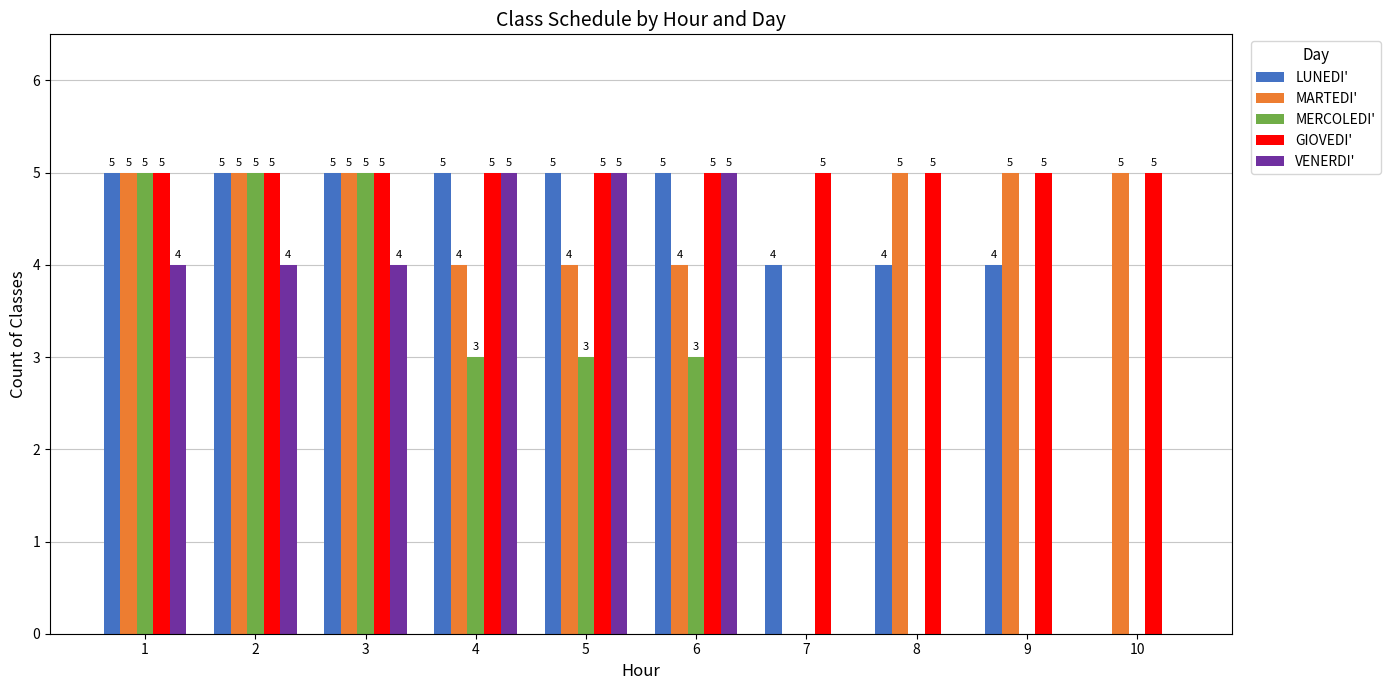

How many groups of bars are there?

10